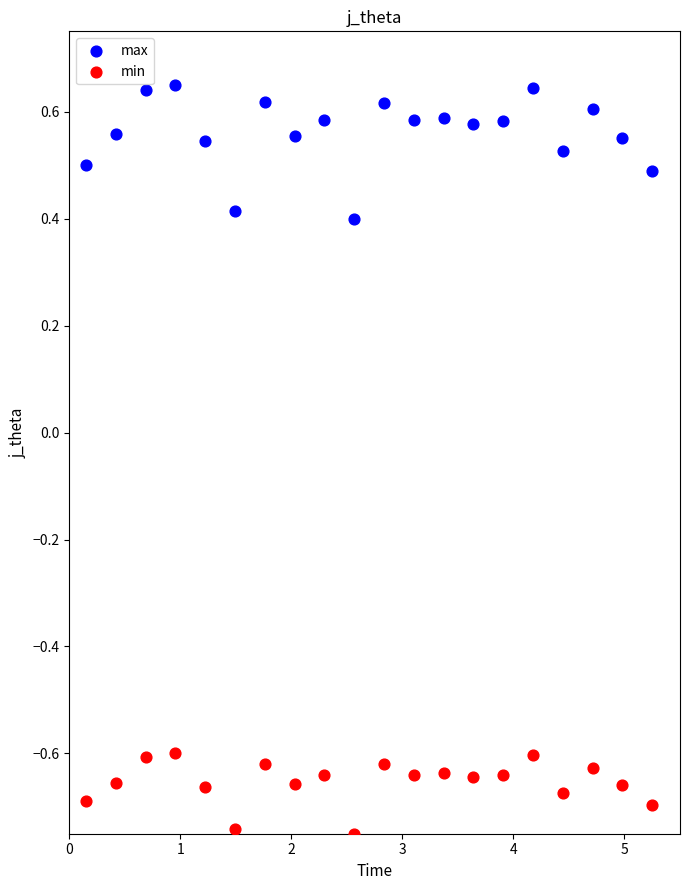

Across all data points, what is the range of X values (max minus min)?

5.1